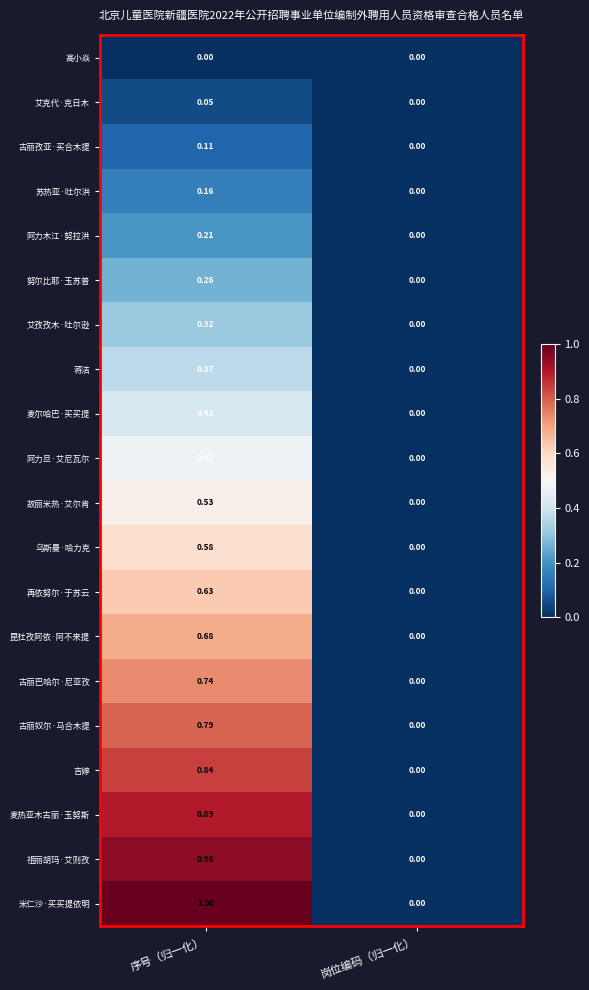

List the series in order of their peak value, lowest first.

高小焱, 艾克代·克日木, 古丽孜亚·买合木提, 苏热亚·吐尔洪, 阿力木江·努拉洪, 努尔比耶·玉苏普, 艾孜孜木·吐尔逊, 蒋洁, 麦尔哈巴·买买提, 阿力旦·艾尼瓦尔, 故丽米热·艾尔肯, 乌斯曼·哈力克, 再依努尔·于苏云, 昆杜孜阿依·阿不来提, 古丽巴哈尔·尼亚孜, 古丽奴尔·马合木提, 吉婷, 麦热亚木古丽·玉努斯, 祖丽胡玛·艾则孜, 米仁沙·买买提依明